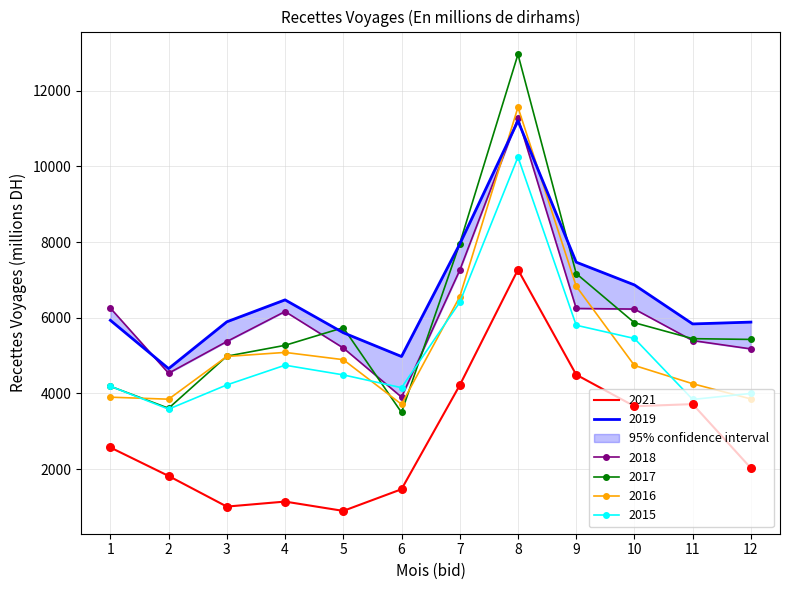

At how many categories does at least one series exceed 10836?

1